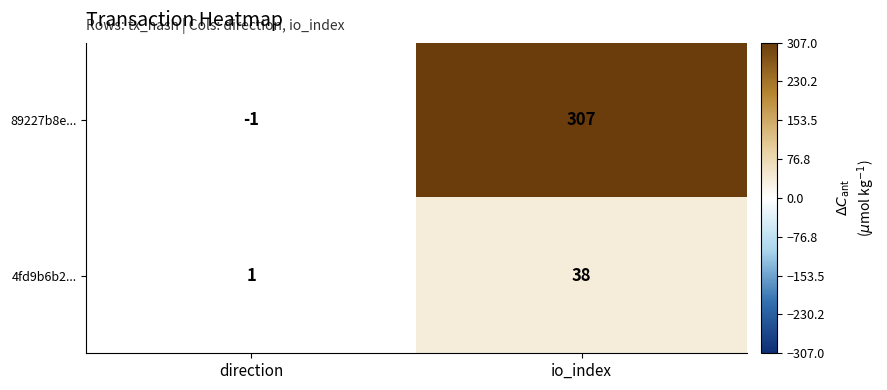

What is the average value of the 89227b8e... series?

153